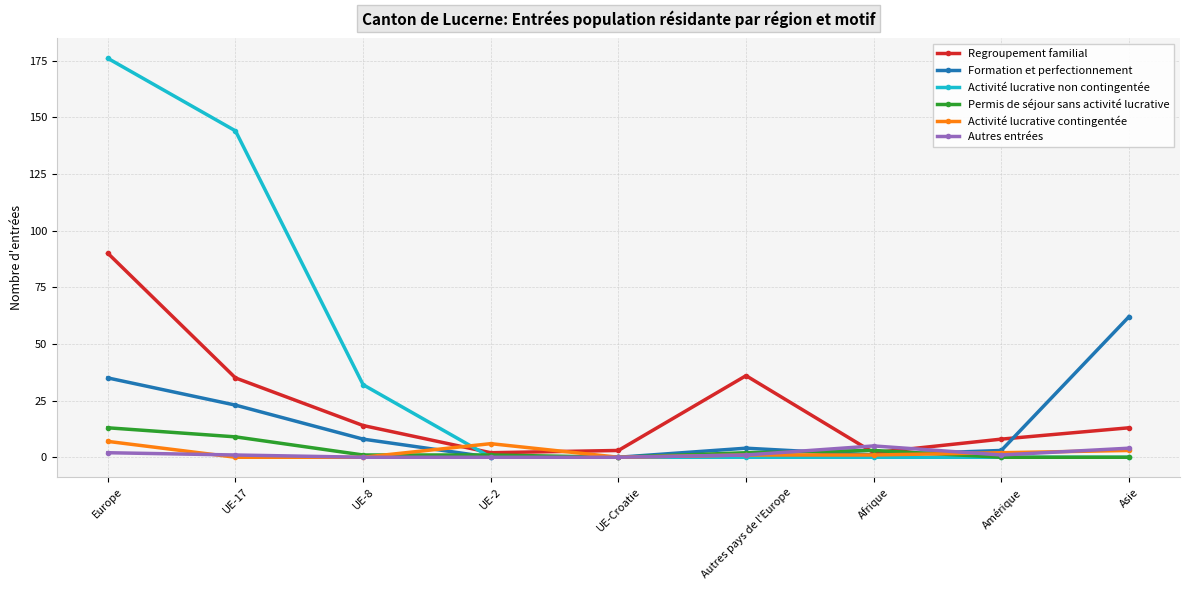

Count the number of categories in the chart.

9